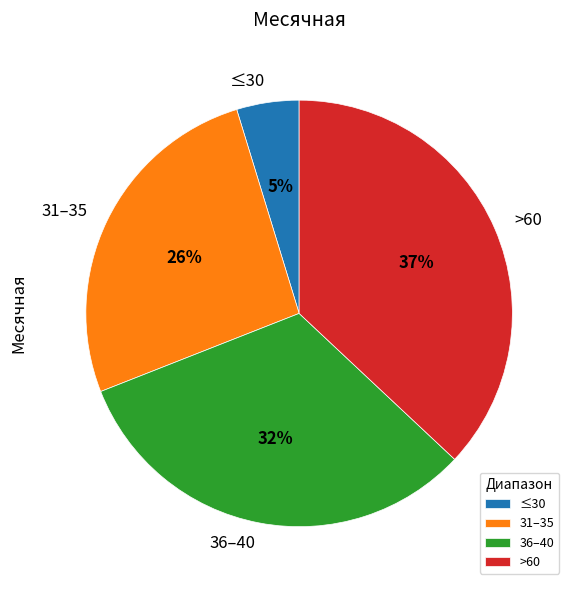

True or false: 31–35 accounts for 26% of the total.

True